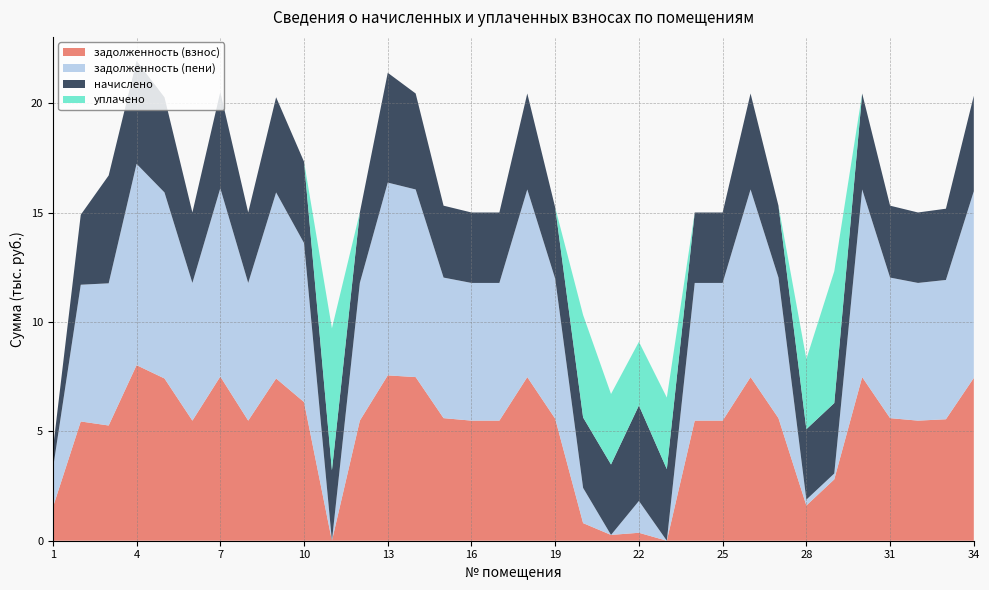

Reading left to right, transcribe all the data shown in this chart.

задолженность (взнос): 1522.1	5454.1	5269.5	8029.0	7420.1	5492.2	7508.9	5492.2	7420.1	6342.0	0.0	5492.2	7561.7	7483.6	5606.3	5492.2	5492.2	7483.6	5581.0	805.4	265.4	363.8	0.0	5492.2	5492.2	7483.6	5606.3	1610.8	2806.2	7483.6	5606.3	5492.2	5555.6	7445.5
задолженность (пени): 1745.3	6253.9	6502.7	9206.4	8508.2	6297.6	8610.0	6297.6	8508.2	7272.0	0.0	6297.6	8817.2	8581.0	6428.4	6297.6	6297.6	8581.0	6399.4	1610.8	0.0	1455.6	0.4	6297.6	6297.6	8581.0	6428.4	268.5	268.5	8581.0	6428.4	6297.6	6370.3	8537.3
начислено: 892.8	3199.2	4932.7	4709.5	4352.4	3221.5	4404.5	3221.5	4352.4	3720.0	3221.5	3221.5	5022.0	4389.6	3288.5	3221.5	3221.5	4389.6	3259.4	3221.5	3221.5	4367.3	3273.6	3221.5	3221.5	4389.6	3288.5	3221.5	3221.5	4389.6	3288.5	3221.5	3258.7	4367.3
уплачено: 0.0	0.0	0.0	0.0	0.0	0.0	0.0	0.0	0.0	0.0	6494.8	0.0	0.0	0.0	0.0	0.0	0.0	0.0	0.0	4686.8	3223.7	2911.7	3273.0	0.0	0.0	0.0	0.0	3209.4	6029.1	0.0	0.0	0.0	0.0	0.0